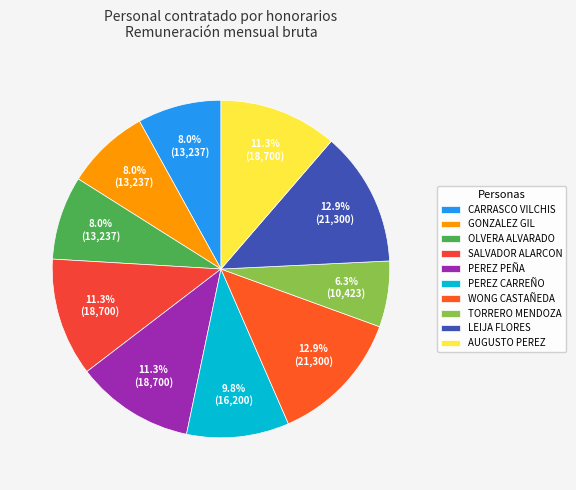

Combined, what portion of the pie is PEREZ PEÑA and CARRASCO VILCHIS?

19.4%